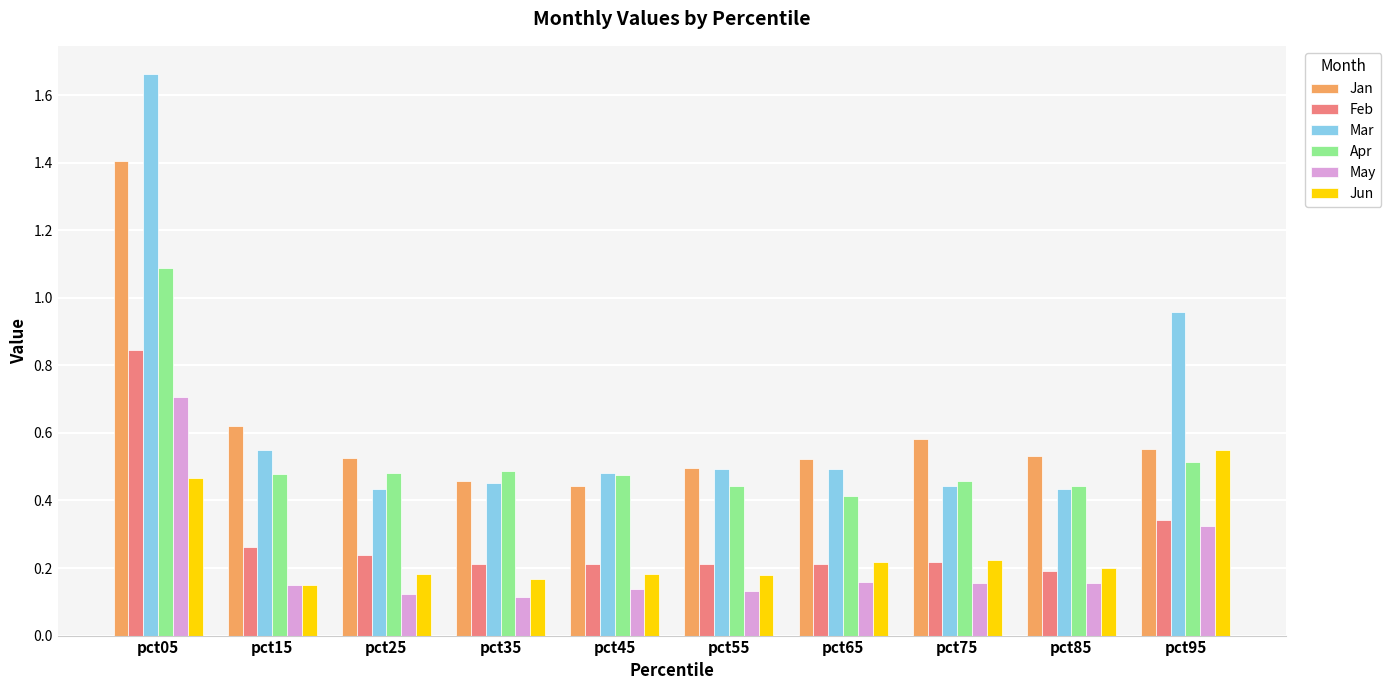

What is the total value across all series at pct05?

6.2